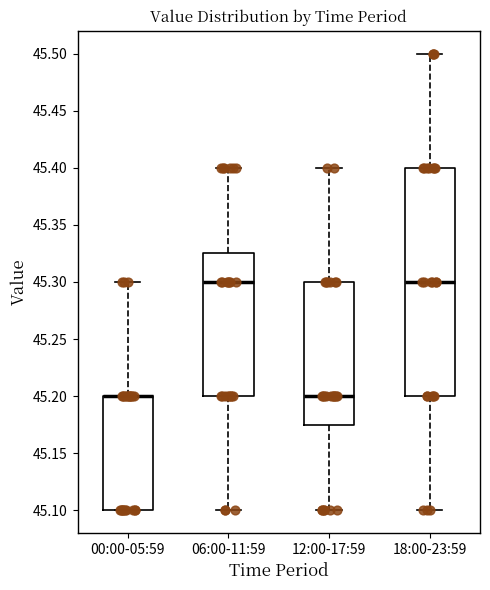

Reading left to right, read every box against the y-axis: the position of its median line, the range the box covers, and the ends of its whiskers. The values are not printed on the chart, so give them approximately, as read against the axis.

00:00-05:59: median 45.200 (drawn on the box's upper edge), box 45.100 to 45.200, whiskers 45.100 to 45.300
06:00-11:59: median 45.300, box 45.200 to 45.325, whiskers 45.100 to 45.400
12:00-17:59: median 45.200, box 45.175 to 45.300, whiskers 45.100 to 45.400
18:00-23:59: median 45.300, box 45.200 to 45.400, whiskers 45.100 to 45.500